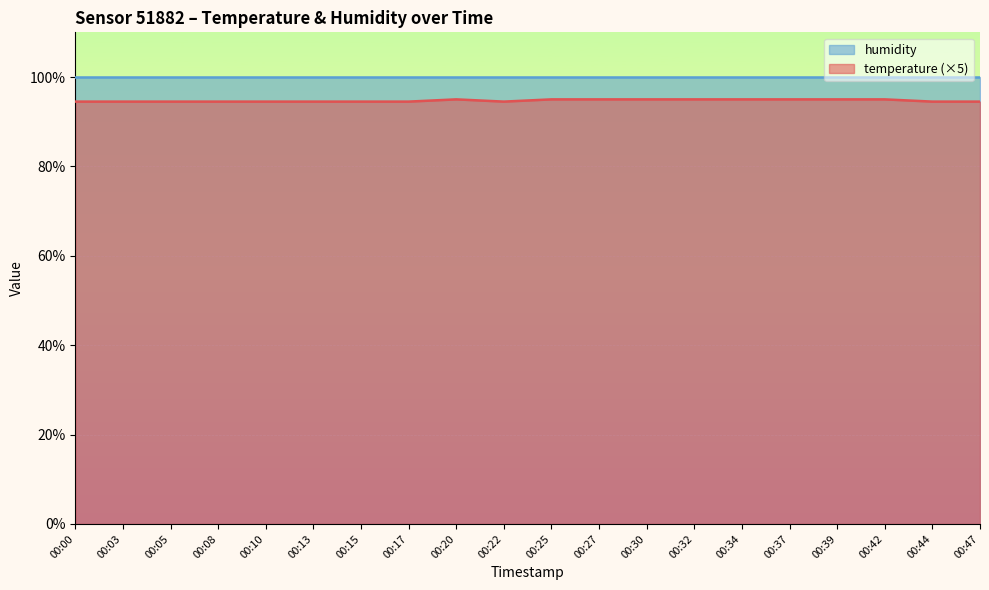

Reading right to left, list all the values displayed in this chart.

94.5	94.5	95.0	95.0	95.0	95.0	95.0	95.0	95.0	95.0	94.5	95.0	94.5	94.5	94.5	94.5	94.5	94.5	94.5	94.5